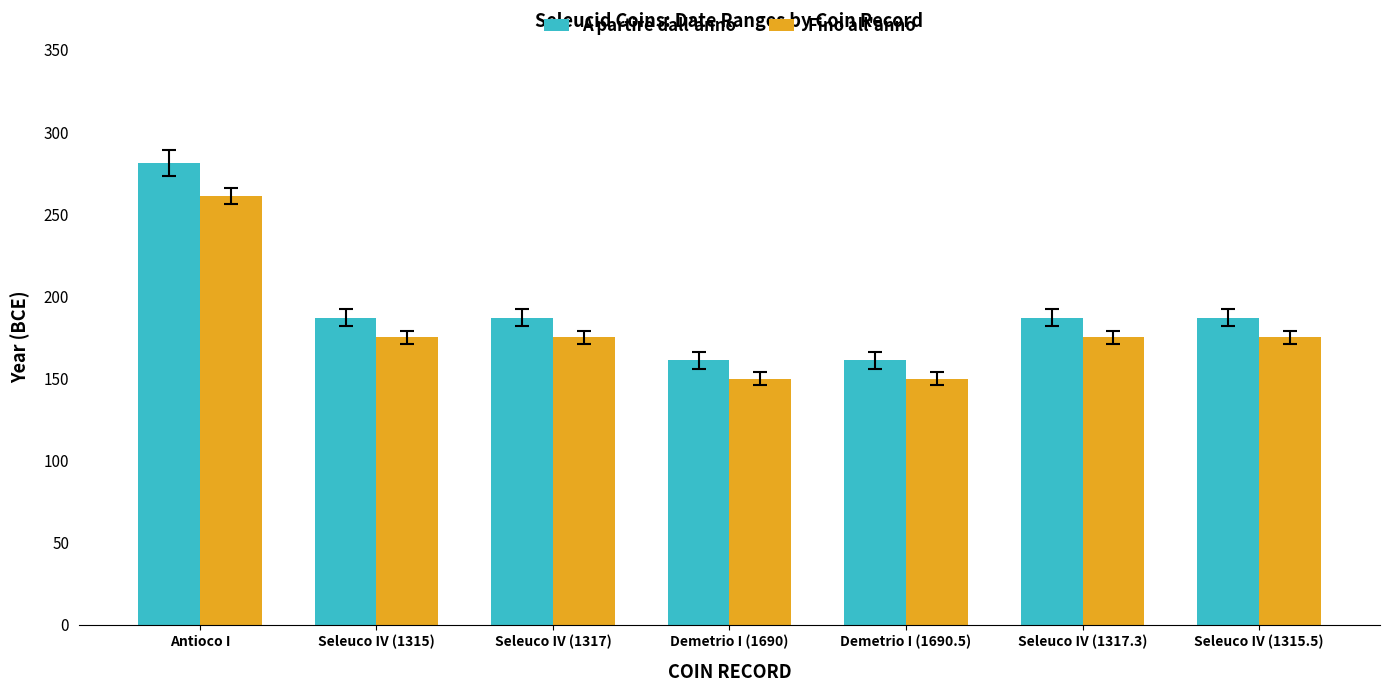

Is it true that Fino all'anno equals 150 at Demetrio I (1690.5)?

True